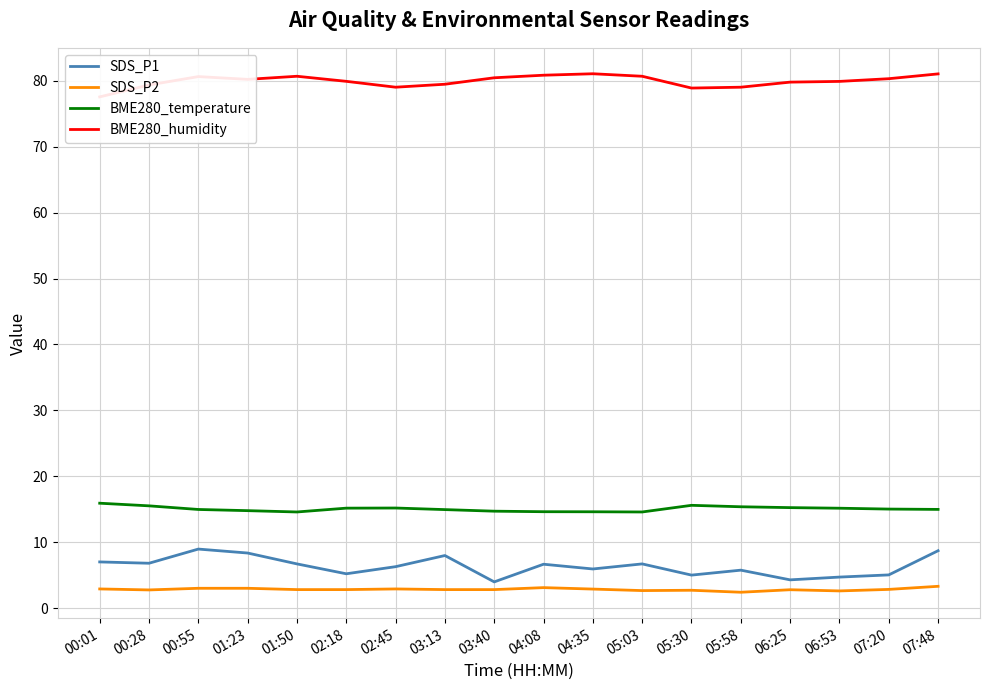

What is the sum of the SDS_P2 values at 02:45 and 04:08?

6.0